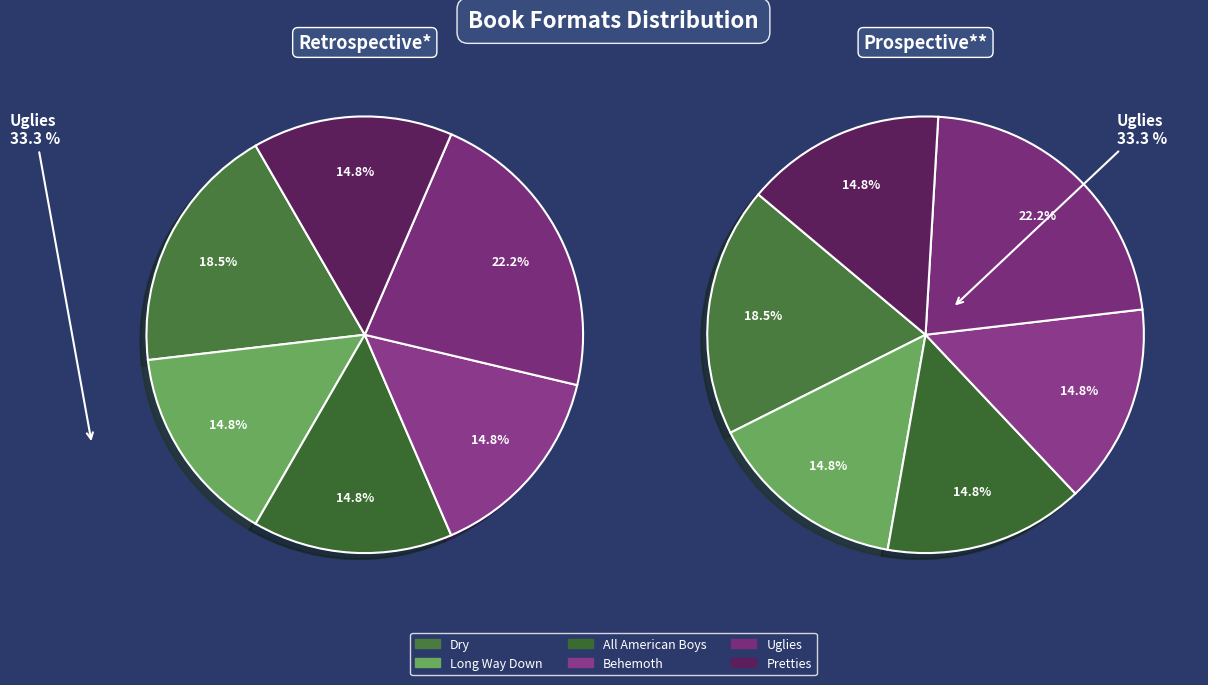

Between Long Way Down and All American Boys, which is larger?

All American Boys